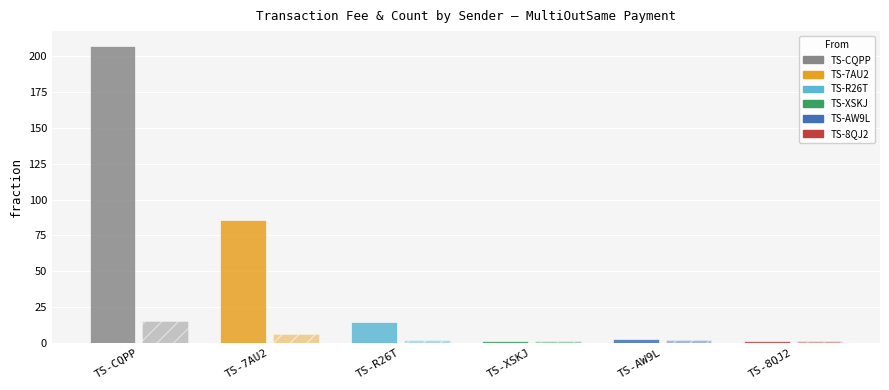

How many categories are shown in the chart?

6